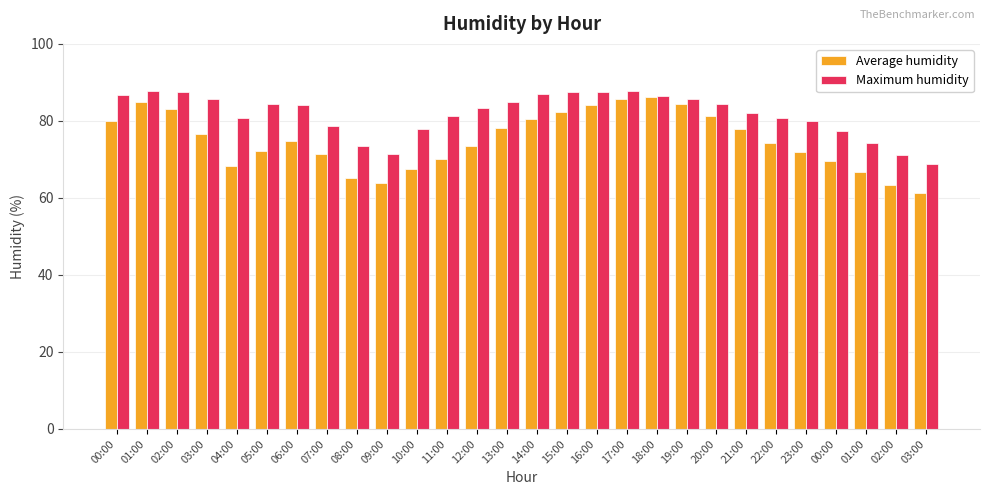

What is the label of the 17th bar from the right?

11:00